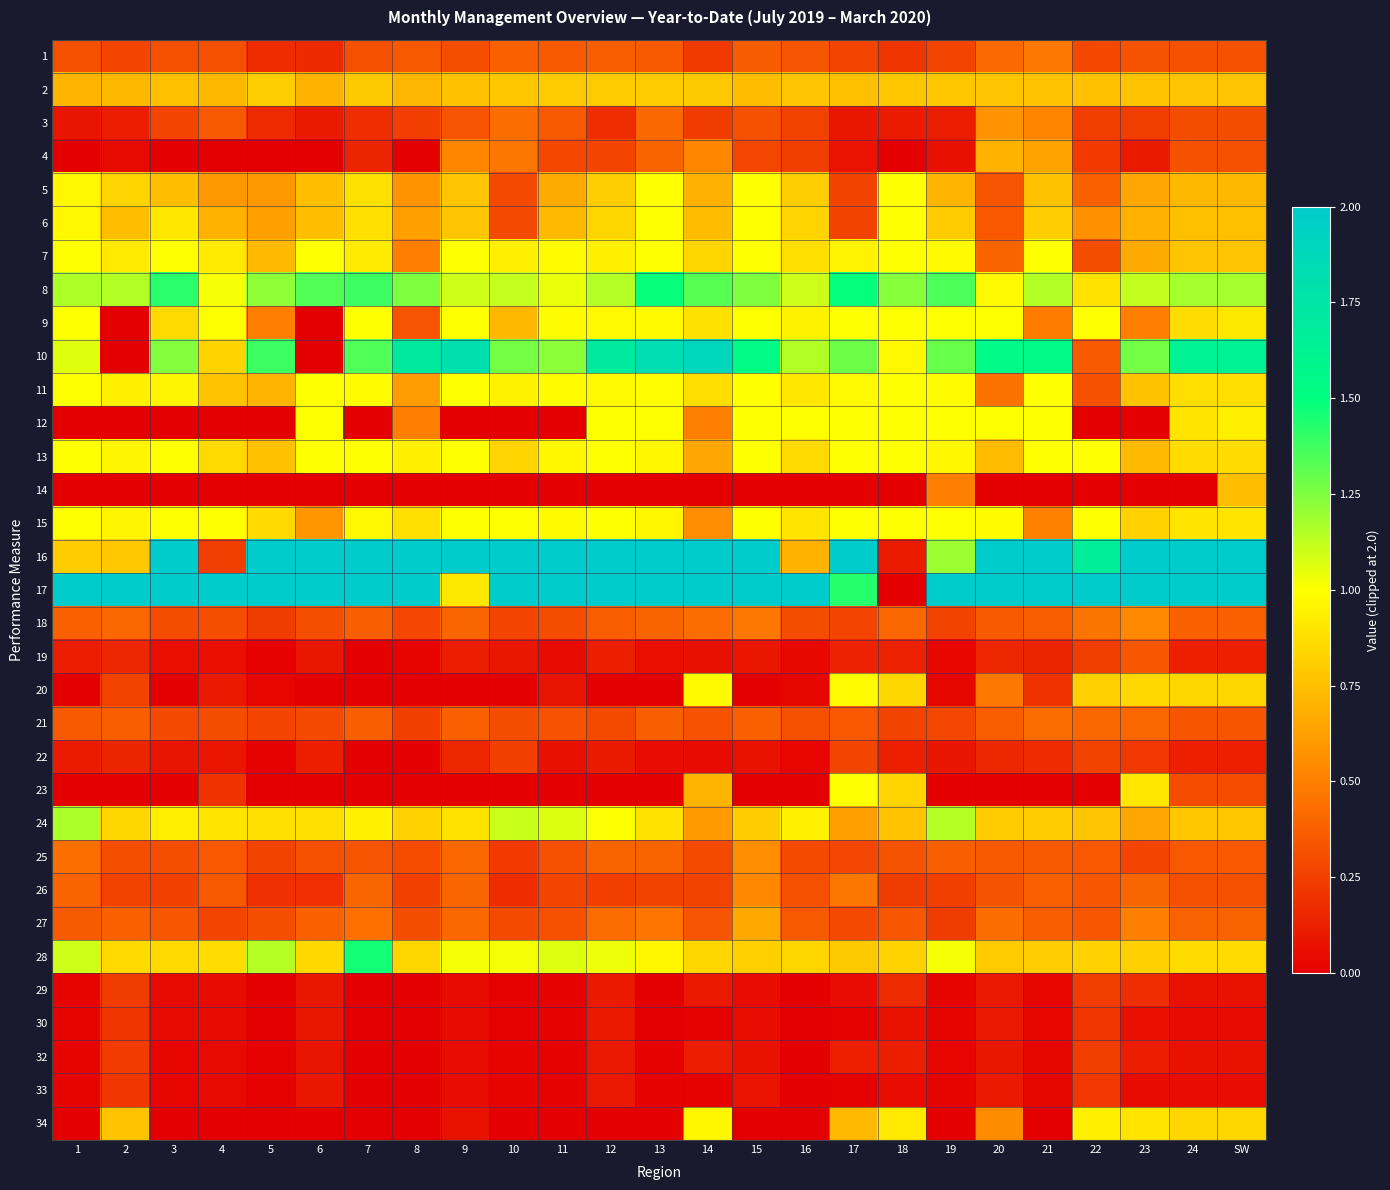

At 11, list the series in order from smallest to largest.

12, 14, 23, 34, 29, 30, 32, 33, 19, 22, 20, 26, 4, 18, 27, 25, 21, 3, 1, 5, 6, 2, 13, 15, 9, 7, 11, 8, 28, 24, 10, 16, 17